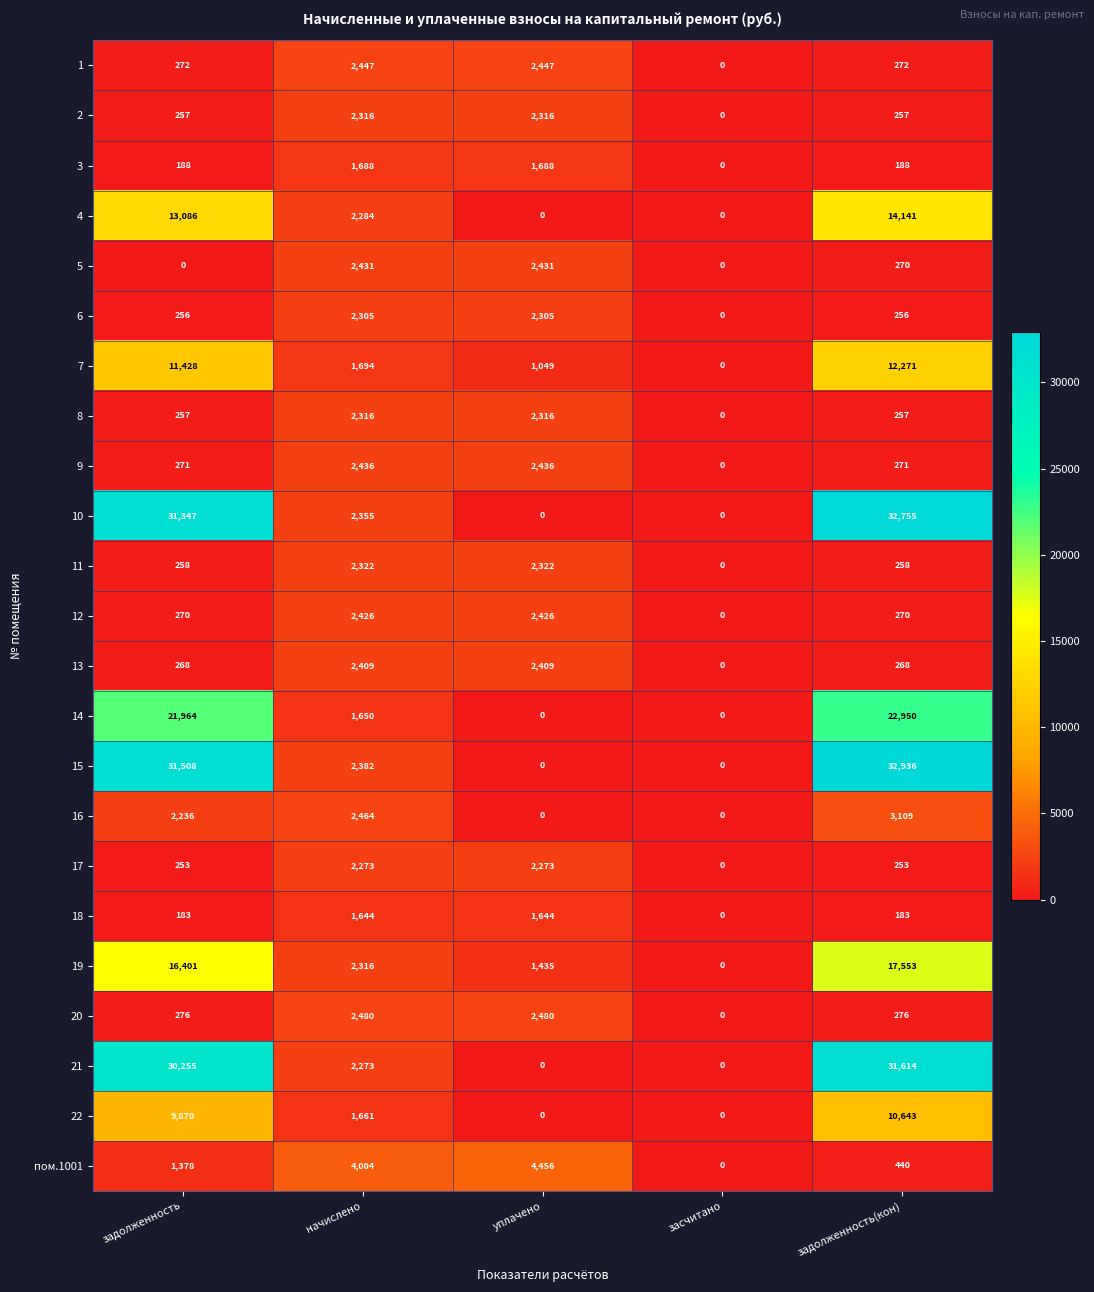

Where is 21 nearest to the value 15807?

начислено